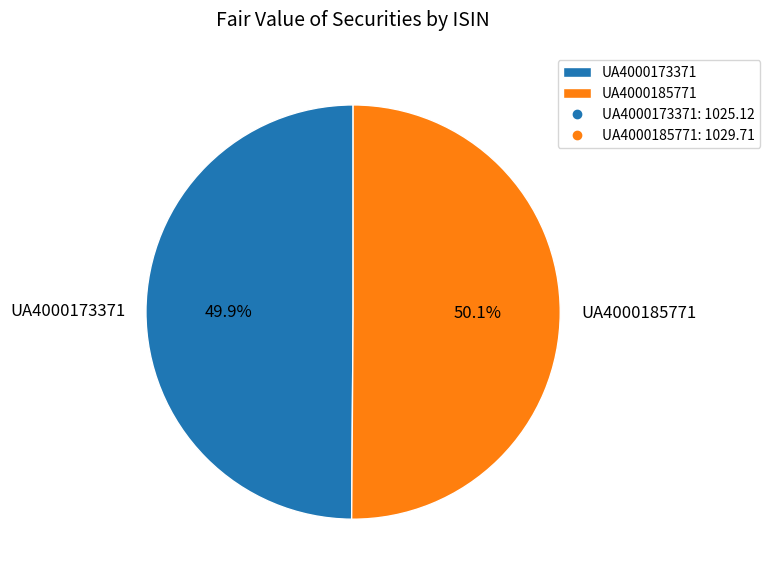

What portion of the pie excludes UA4000185771?

49.9%